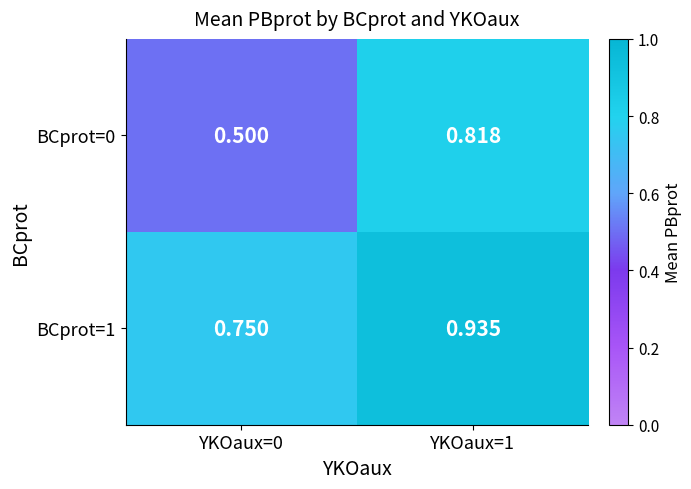

Is the value of BCprot=0 at YKOaux=1 greater than the value of BCprot=1 at YKOaux=0?

Yes